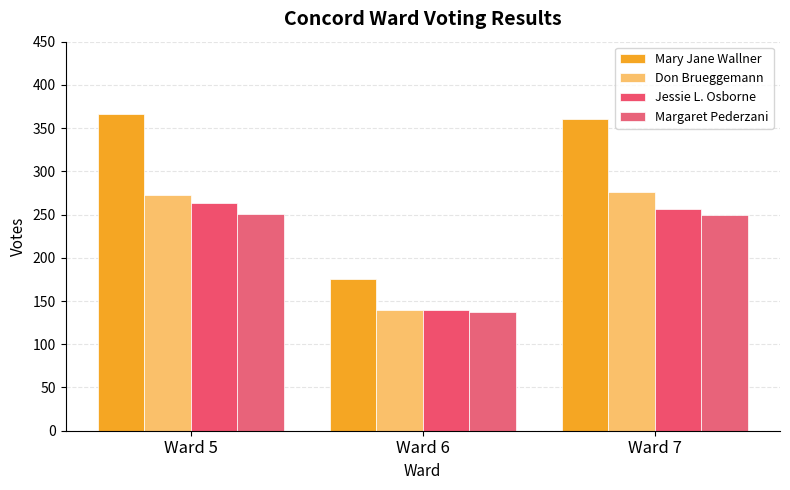

Read the Mary Jane Wallner value at Ward 6.

175